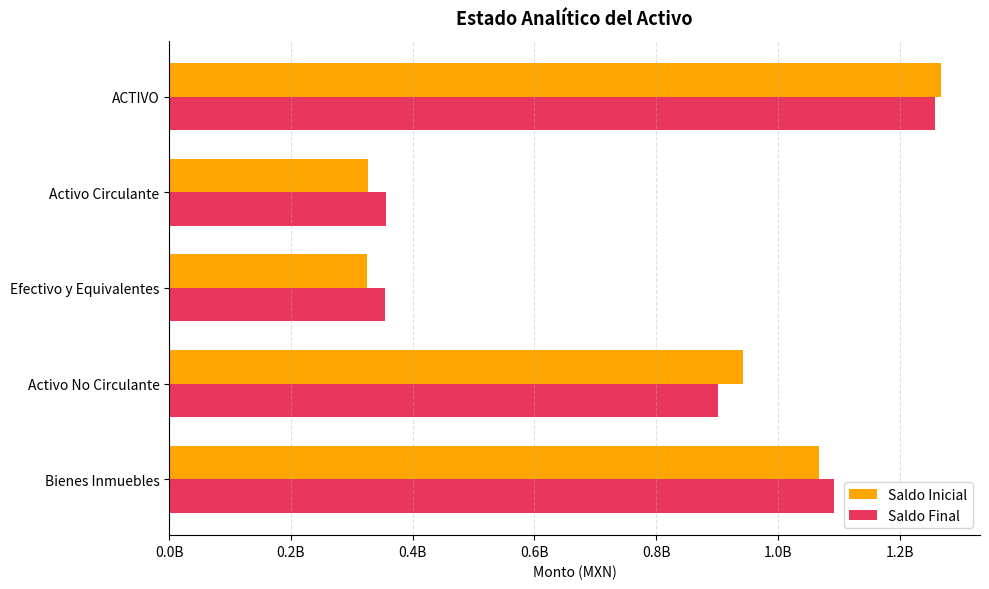

What are all the series names shown in the legend?

Saldo Inicial, Saldo Final